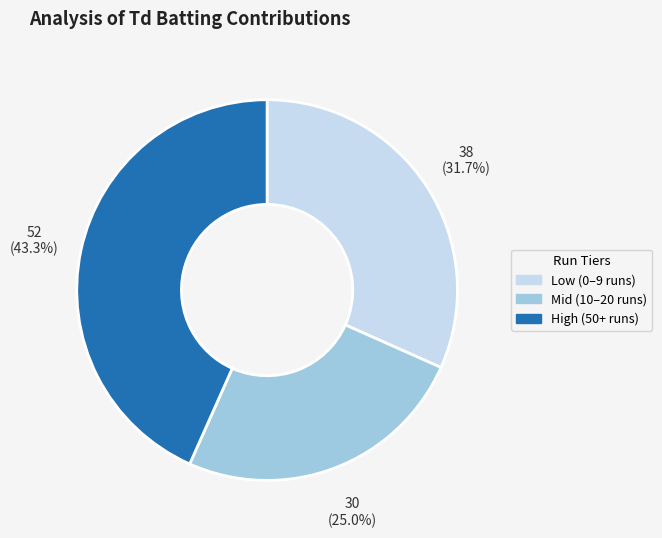

Is there any slice that represents more than half of the pie?

No